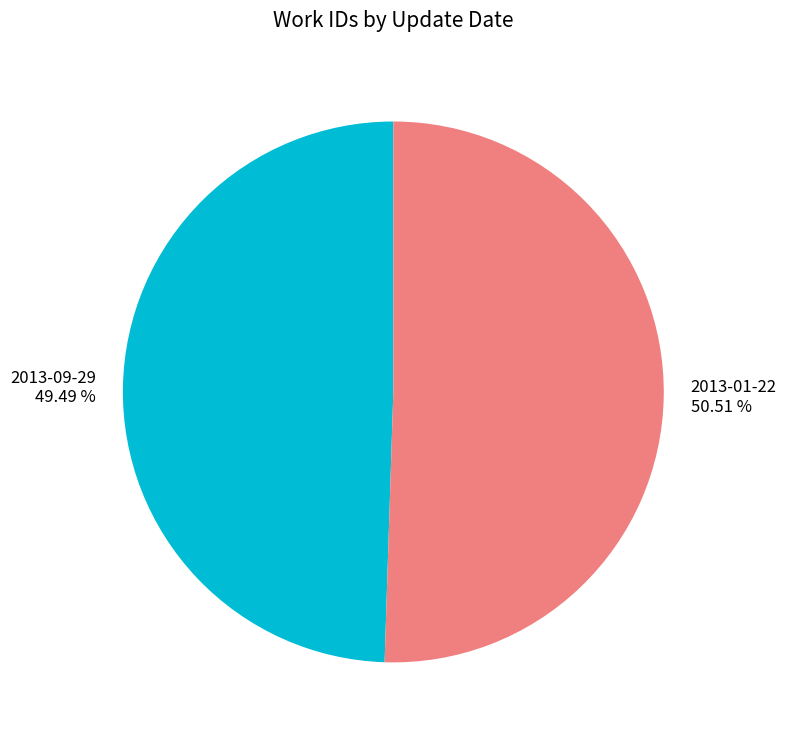

What is the ratio of the value at 2013-01-22 to the value at 2013-09-29?

1.0